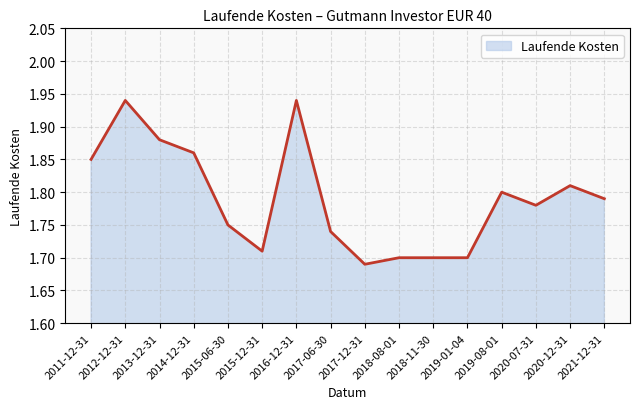

What position from the left is 2019-01-04?

12